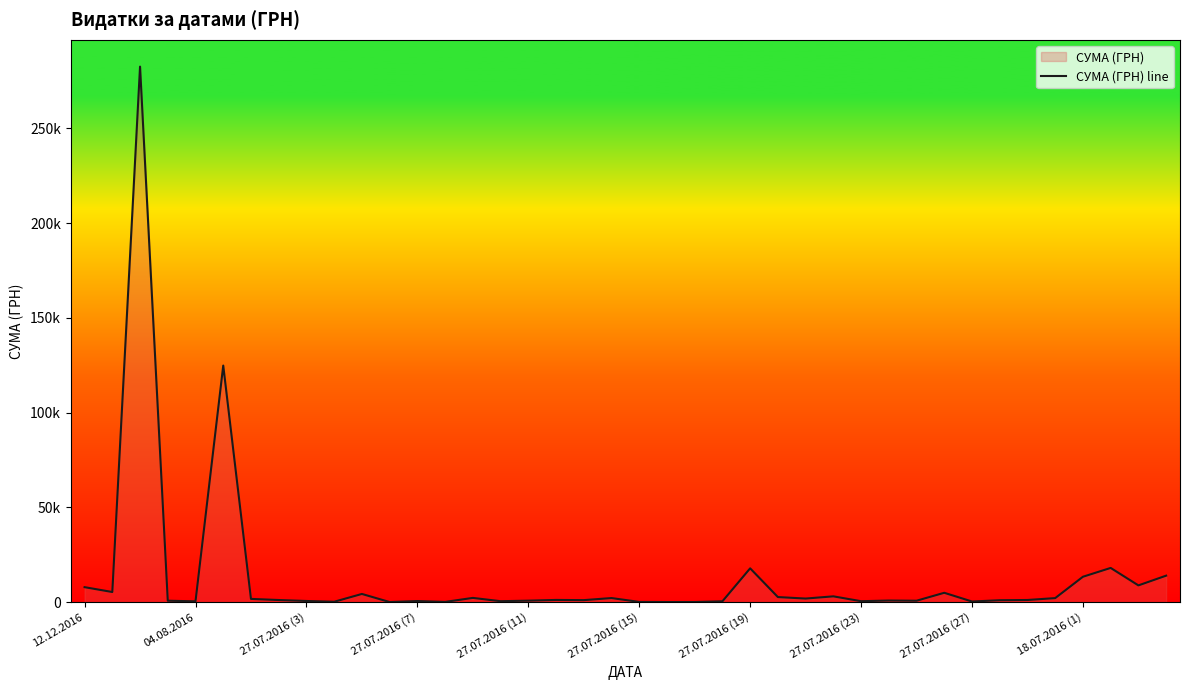

Where does the data first go above 1198?

12.12.2016